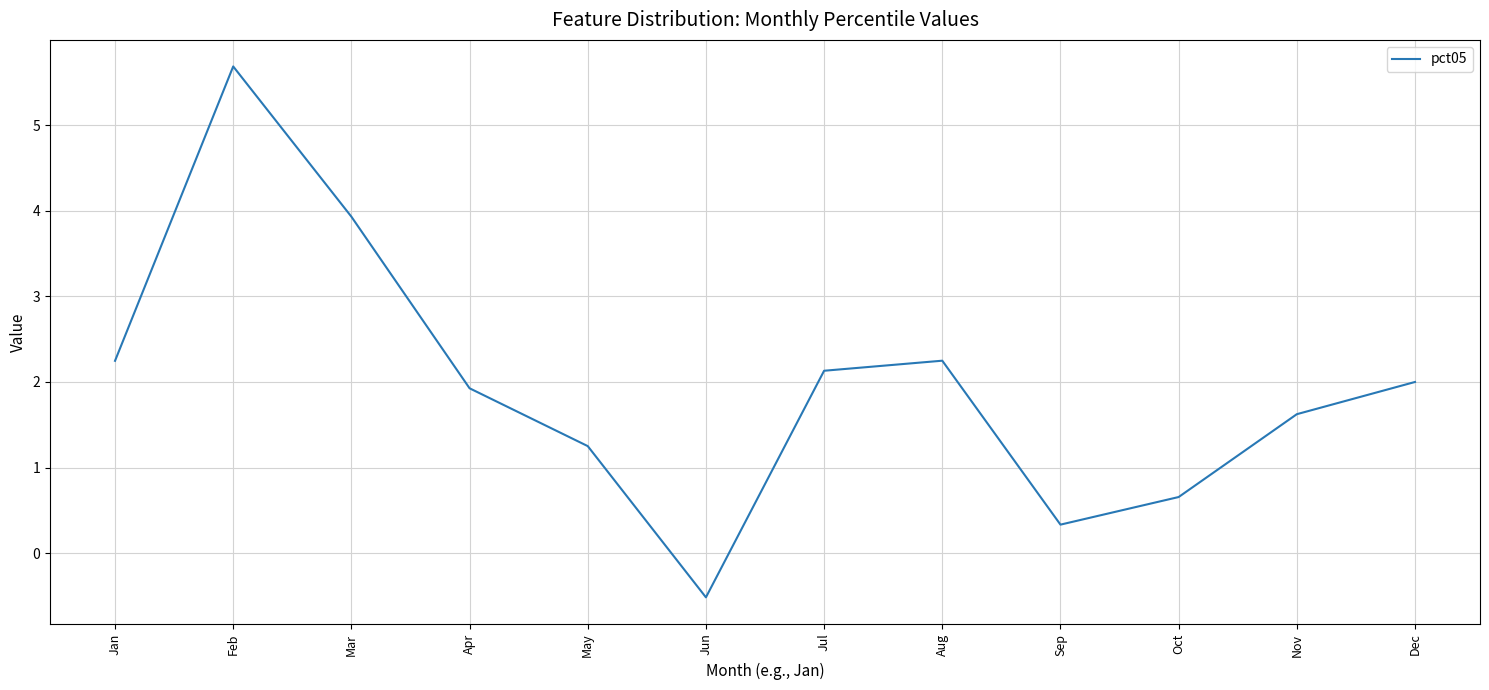

The chart shows a value of 2.1 at Jul. True or false?

True